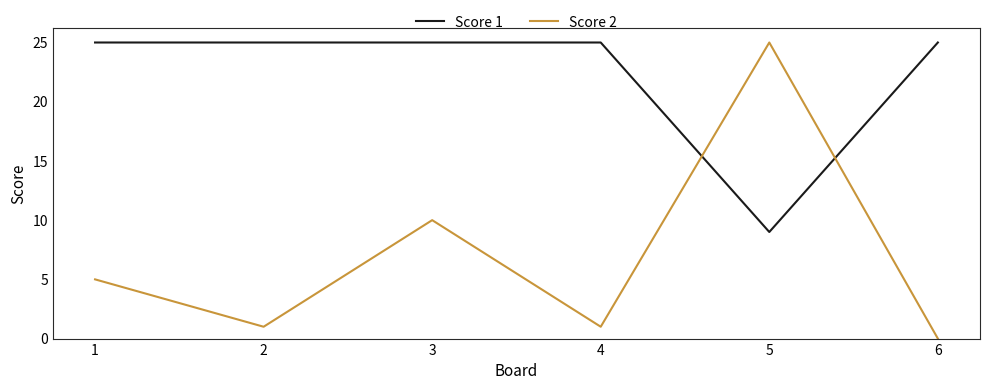

Reading left to right, extract all data points from this chart.

Score 1: 1=25	2=25	3=25	4=25	5=9	6=25
Score 2: 1=5	2=1	3=10	4=1	5=25	6=0